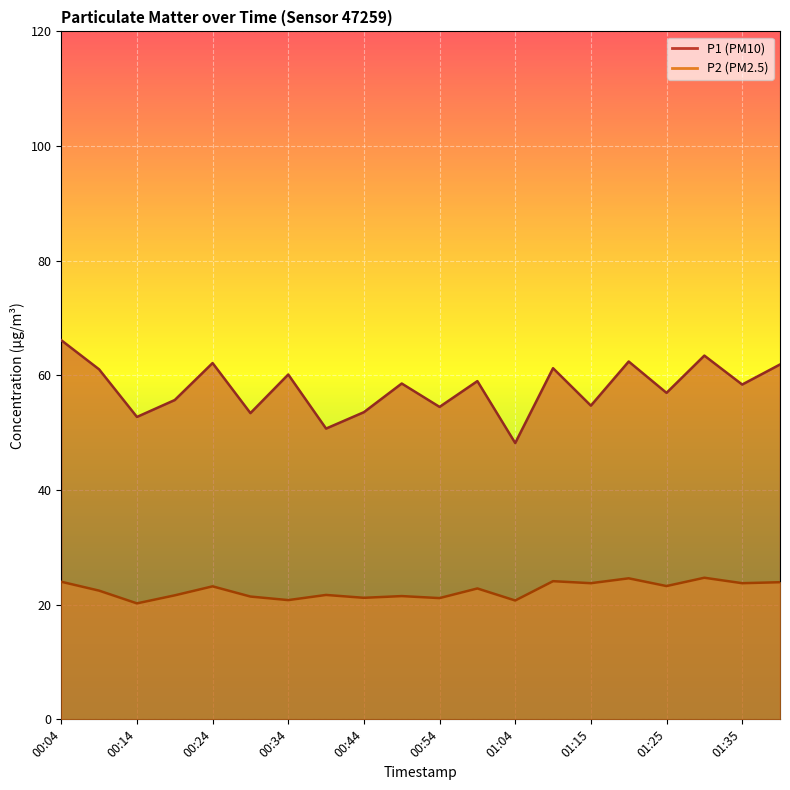

What value does the P1 series have at 00:44?

53.6